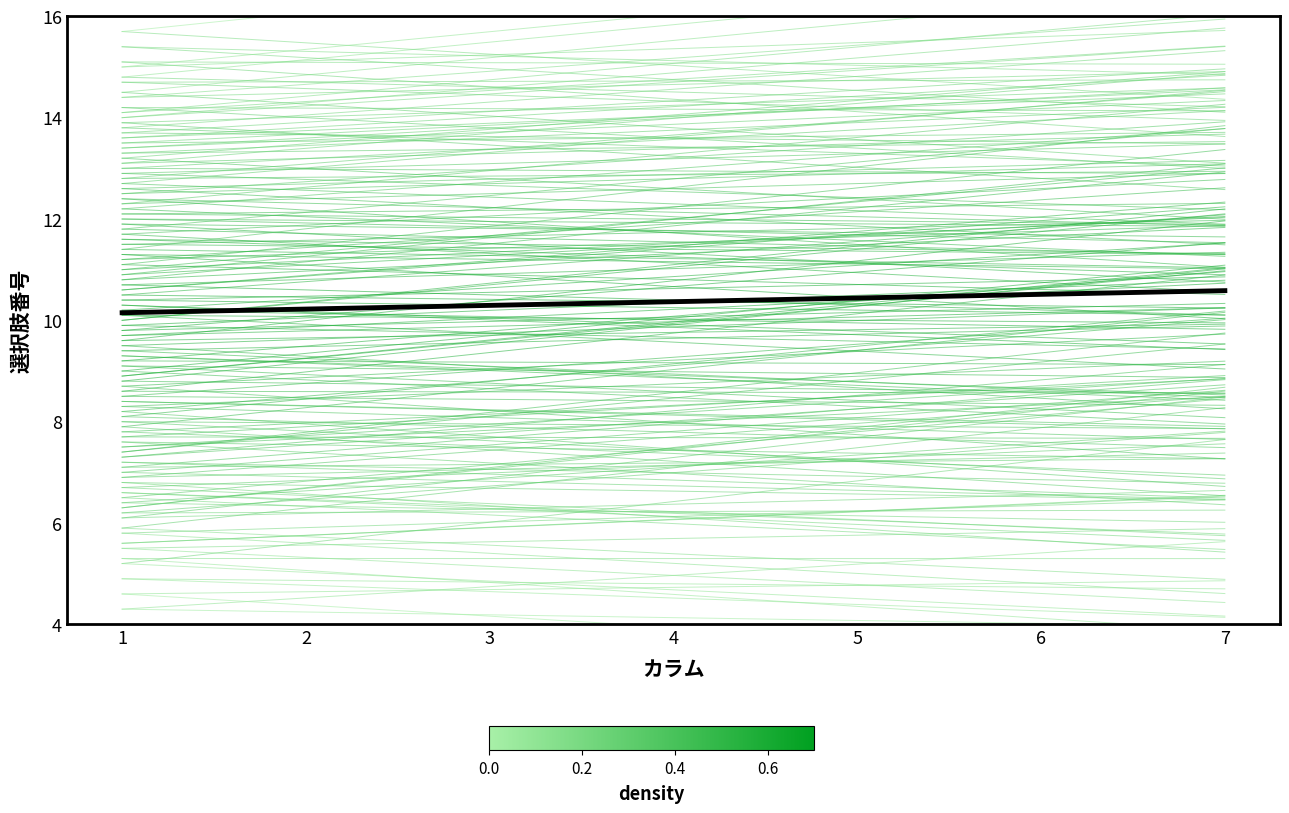

Rank the series at 2 from highest to lowest value.

mean trend, individual lines